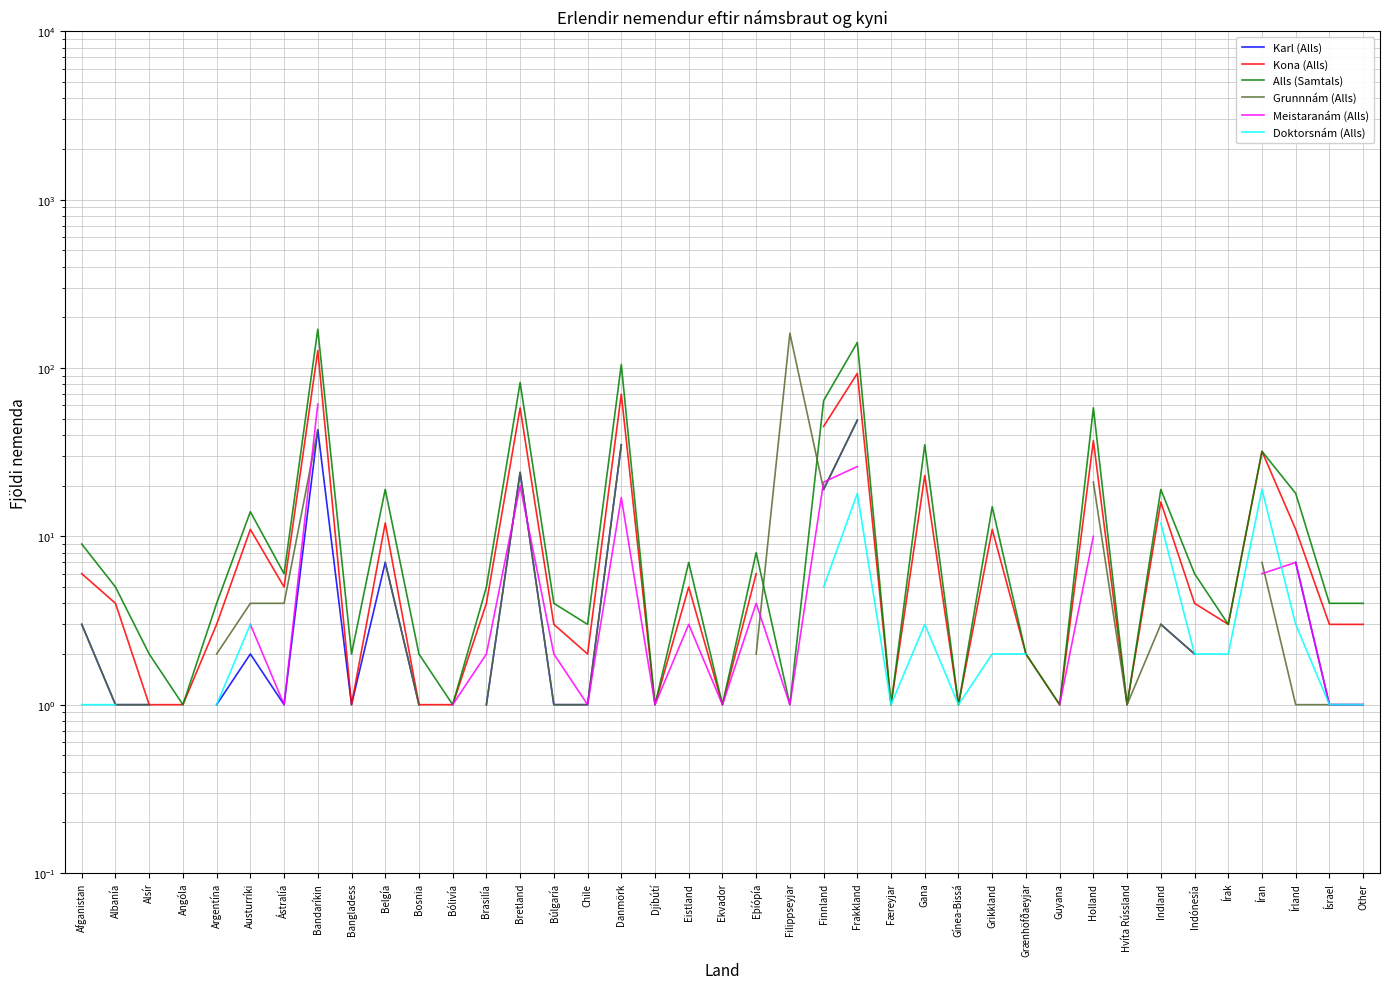

How many data points in Grunnnám (Alls) are above 1?

19